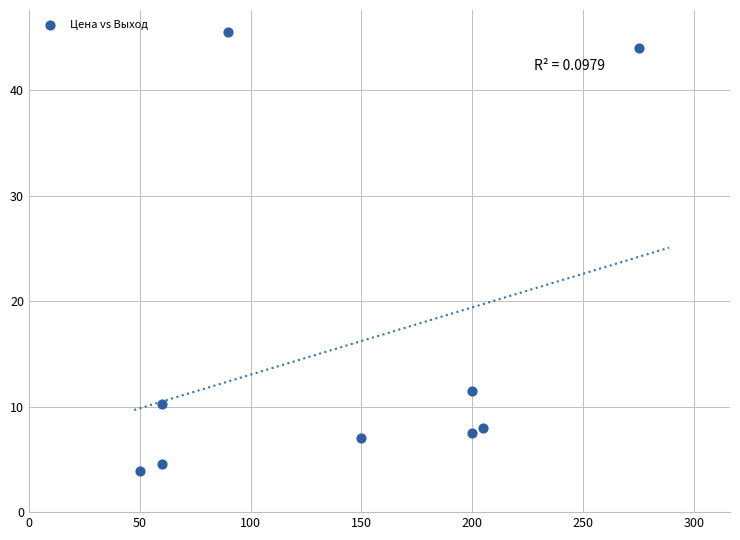

What Y value in the scatter plot is closest to 24?

11.5